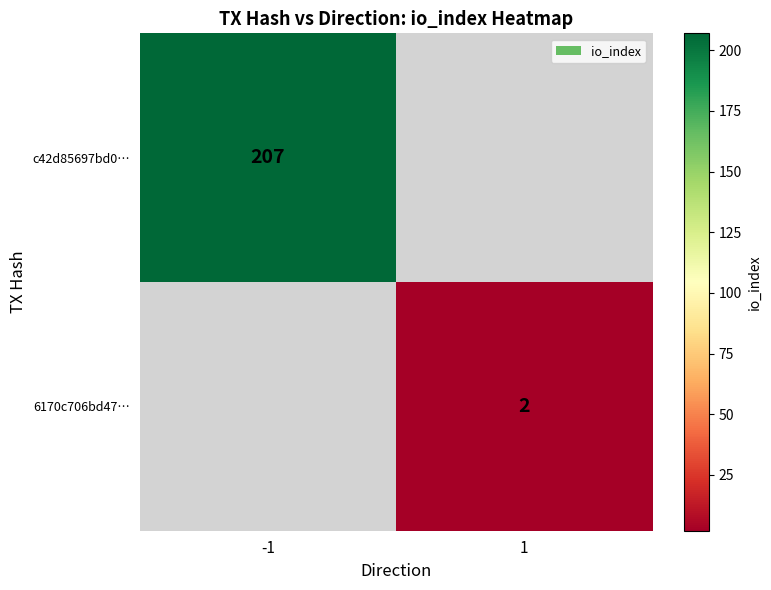

True or false: 6170c706bd47… has a value of 2 at 1.

True